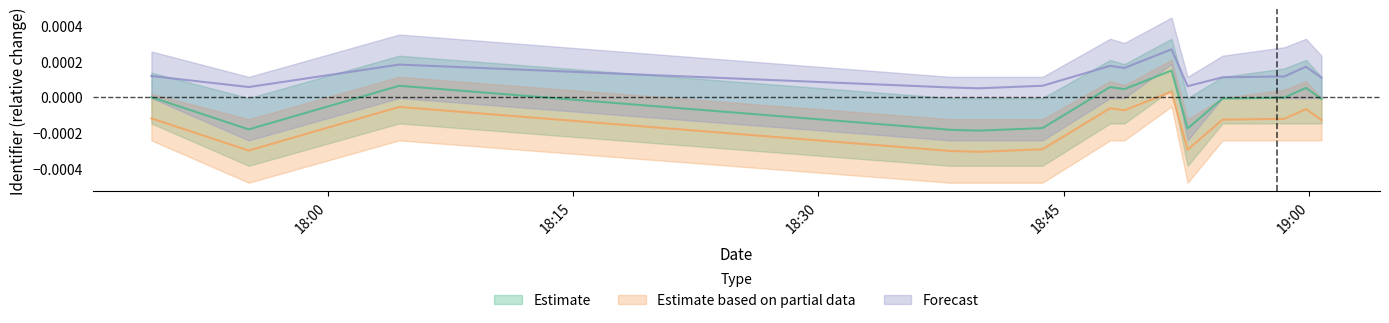

True or false: Estimate based on partial data has more than 1 points higher than both neighbors.

True